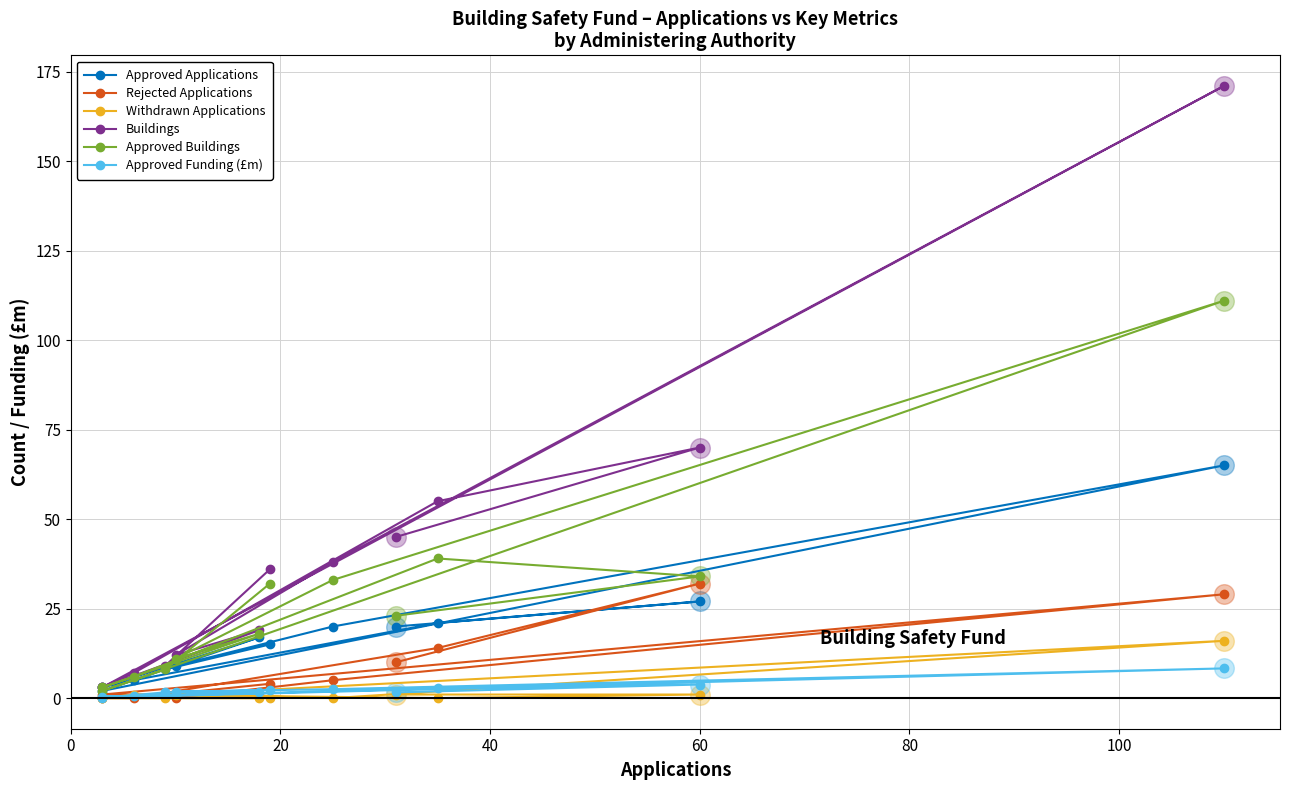

Which series contains the highest Y value?

Buildings